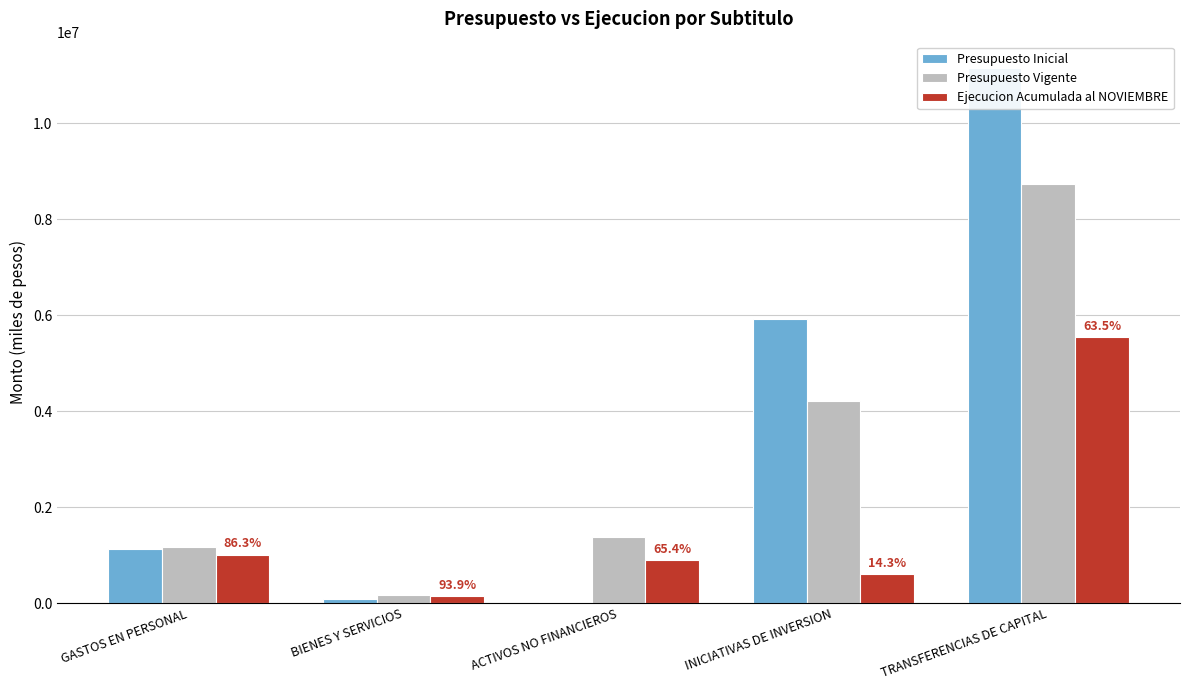

What is the sum of the Presupuesto Vigente values at INICIATIVAS DE INVERSION and ACTIVOS NO FINANCIEROS?

5595480